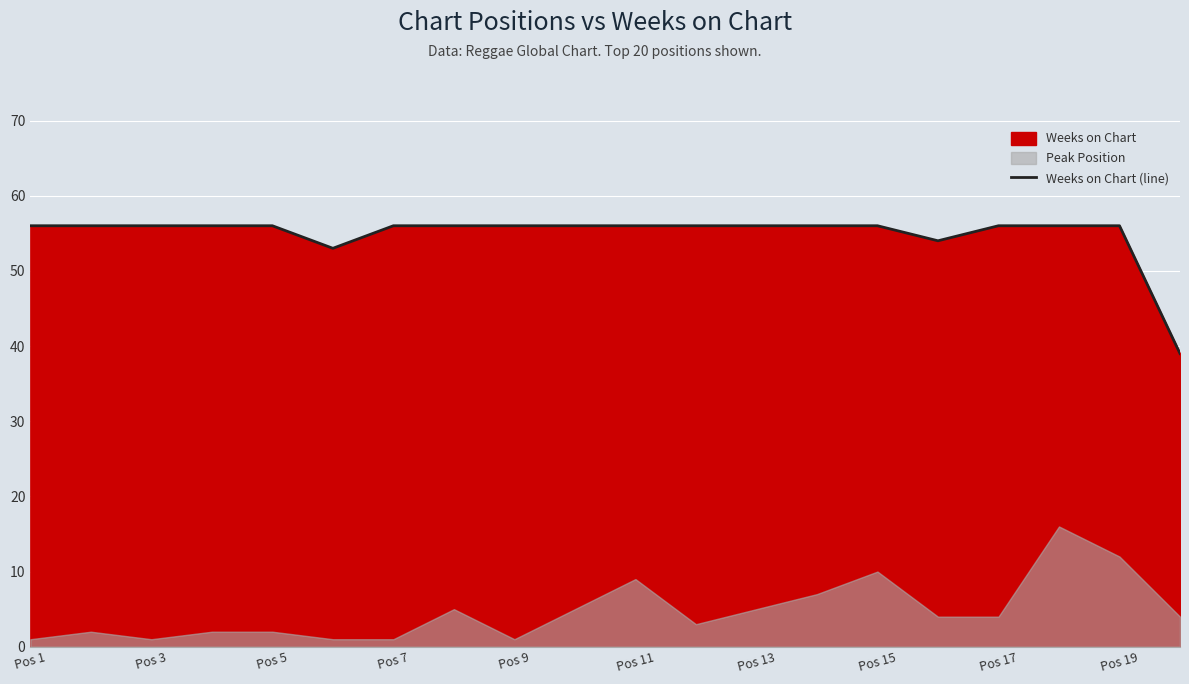

Is it true that Weeks on Chart (line) equals 27 at Pos 3?

False